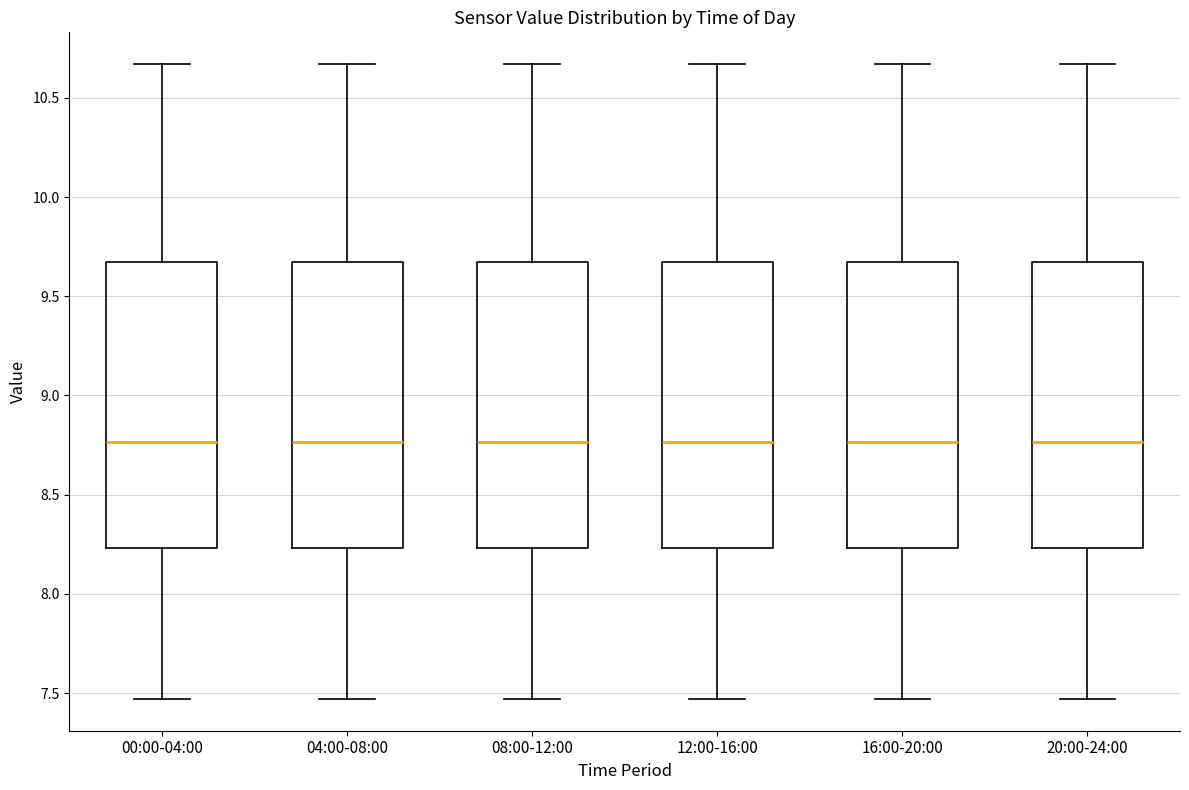

Where is the upper edge of the box for 16:00-20:00 on the y-axis? The values are not printed on the chart, so give them approximately, as read against the axis.

9.65